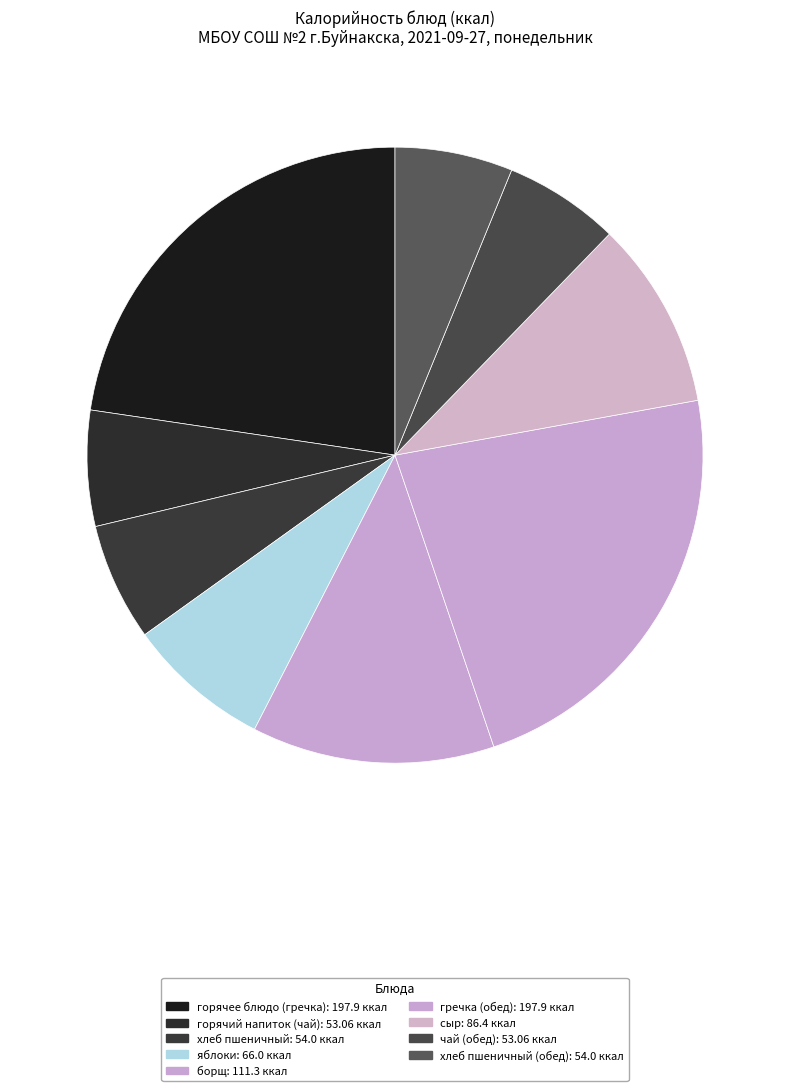

How many slices are in this pie chart?

9